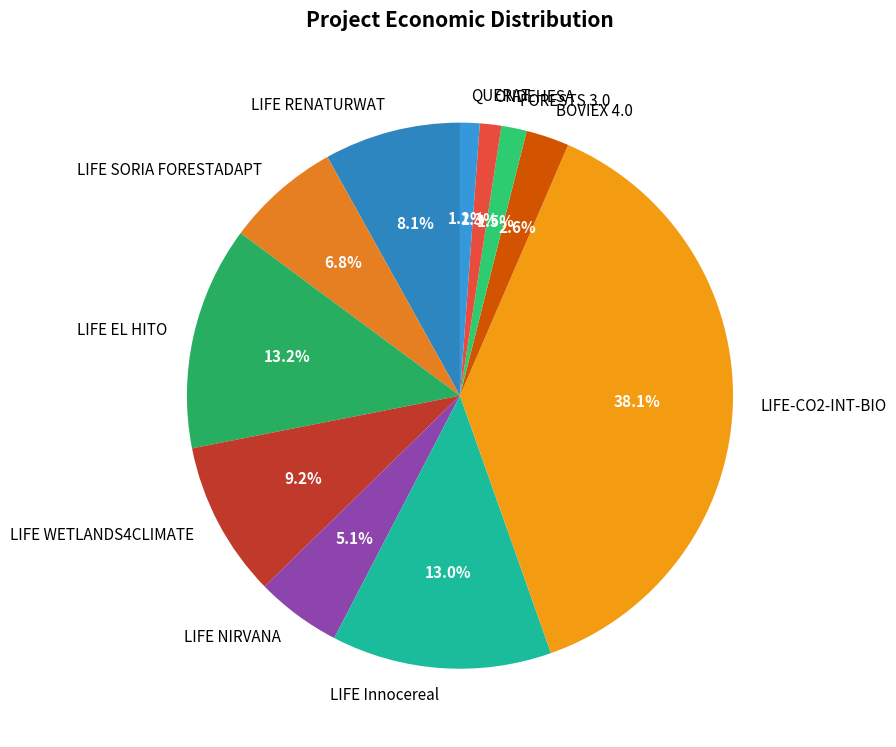

What portion of the pie excludes FORESTS 3.0?

98.5%